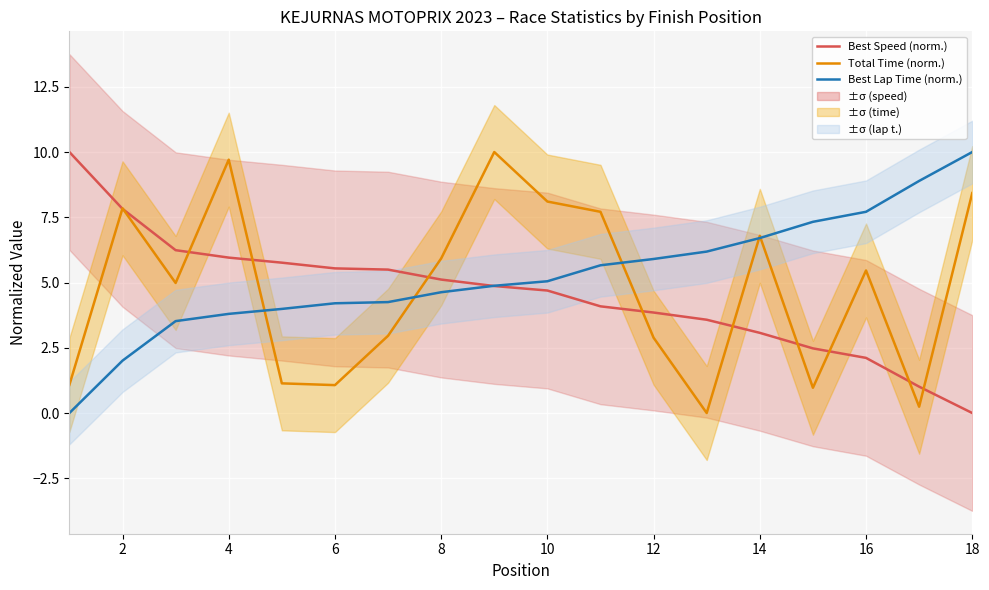

Read the Total Time (norm.) value at 14.

6.8